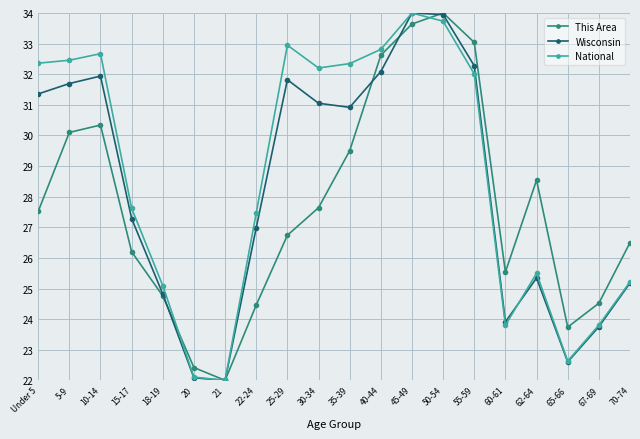

Which series has the largest total across all categories?

National